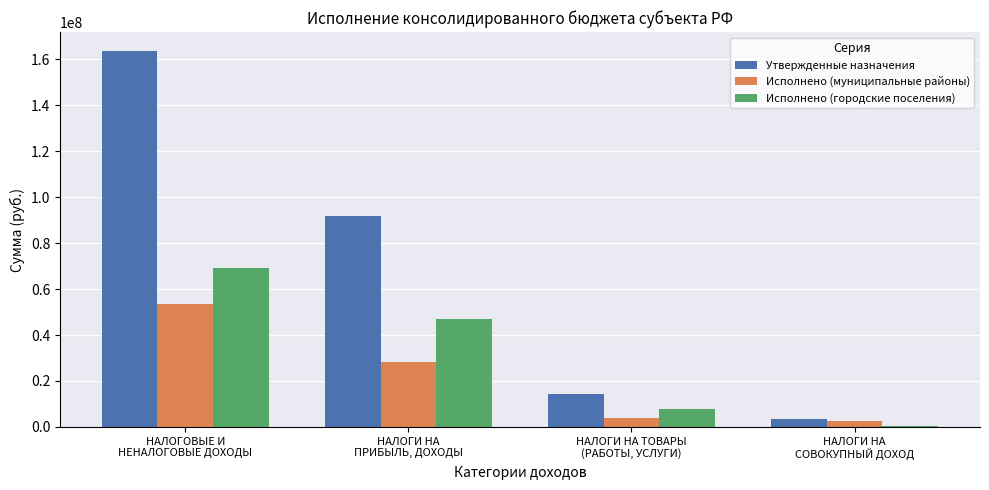

True or false: Утвержденные назначения has a value of 45145135.1 at НАЛОГОВЫЕ И
НЕНАЛОГОВЫЕ ДОХОДЫ.

False